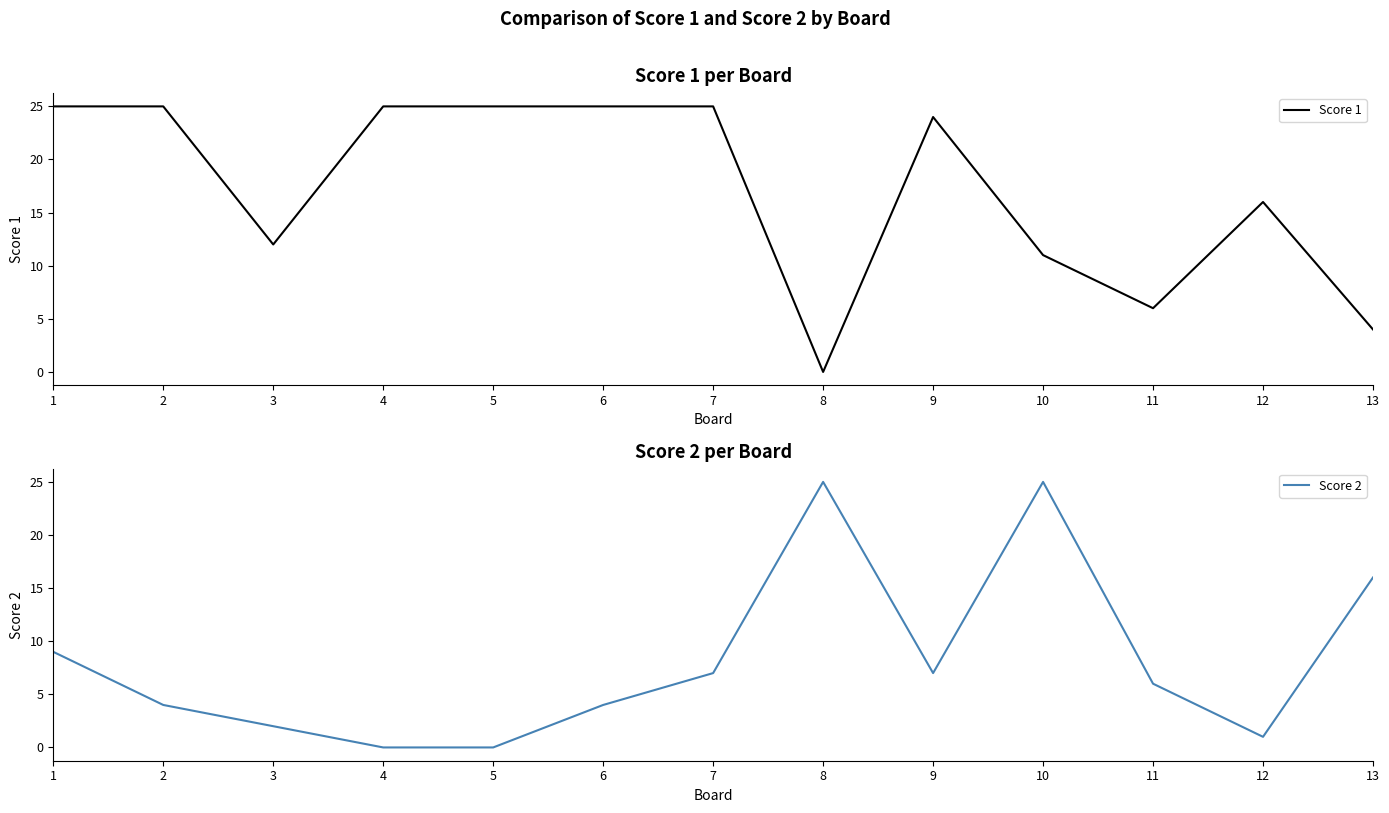

Rank the categories by Score 1 value from highest to lowest.

1, 2, 4, 5, 6, 7, 9, 12, 3, 10, 11, 13, 8